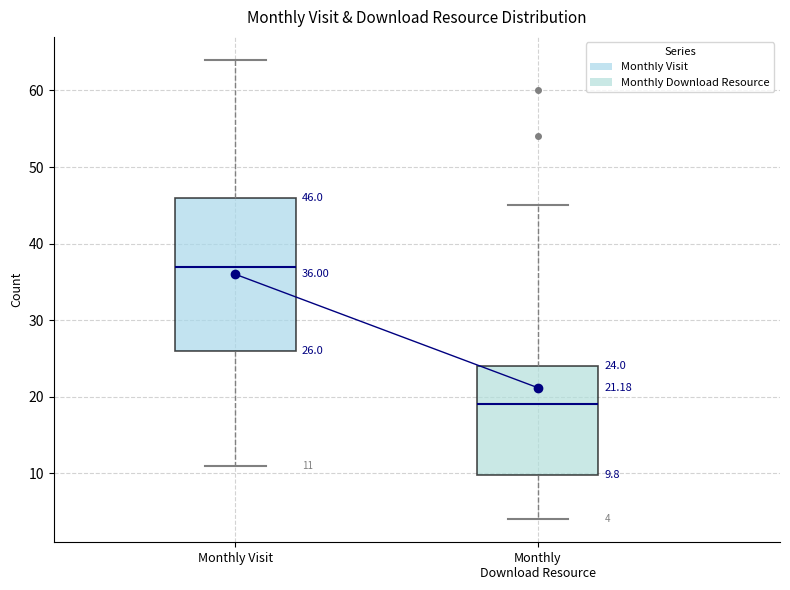

Which box is the tallest, from its lower edge to its upper edge?

Monthly Visit